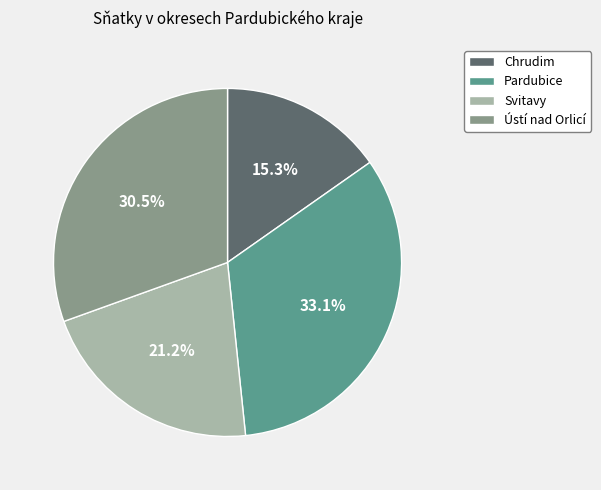

Count the number of slices in the pie.

4